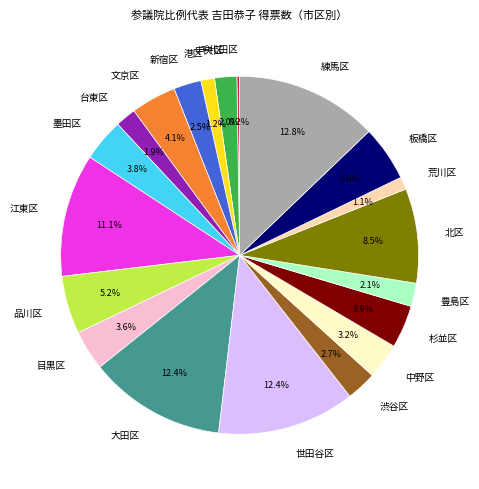

What is the ratio of the value at 渋谷区 to the value at 墨田区?

0.7